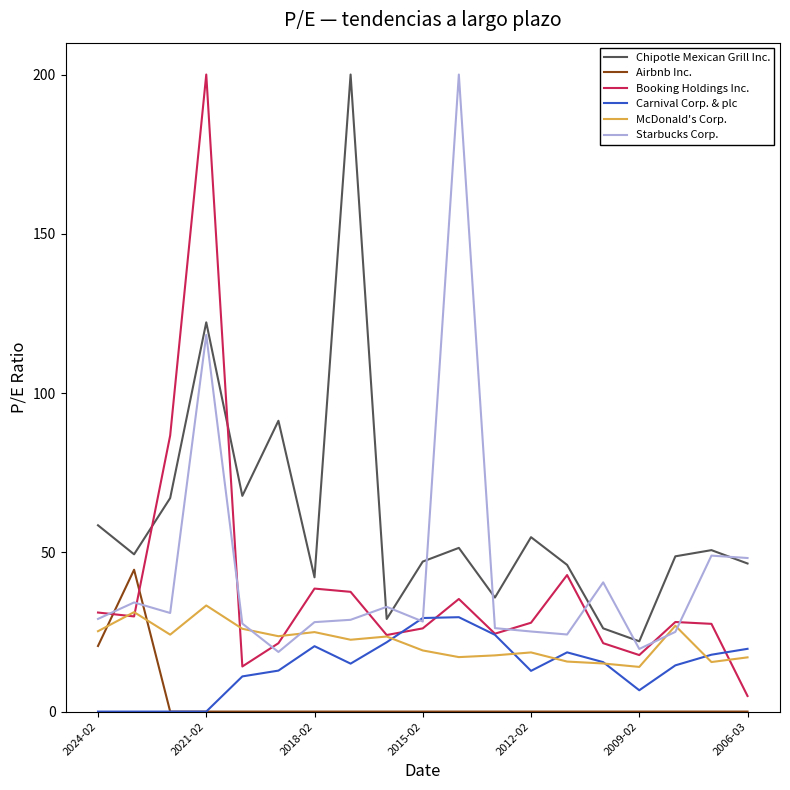

True or false: Booking Holdings Inc. and Chipotle Mexican Grill Inc. cross at least once.

True